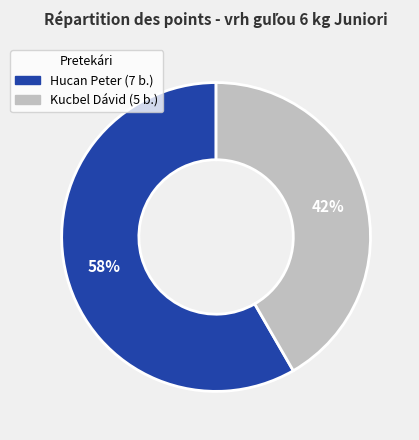

Rank the categories by value from lowest to highest.

Kucbel Dávid, Hucan Peter